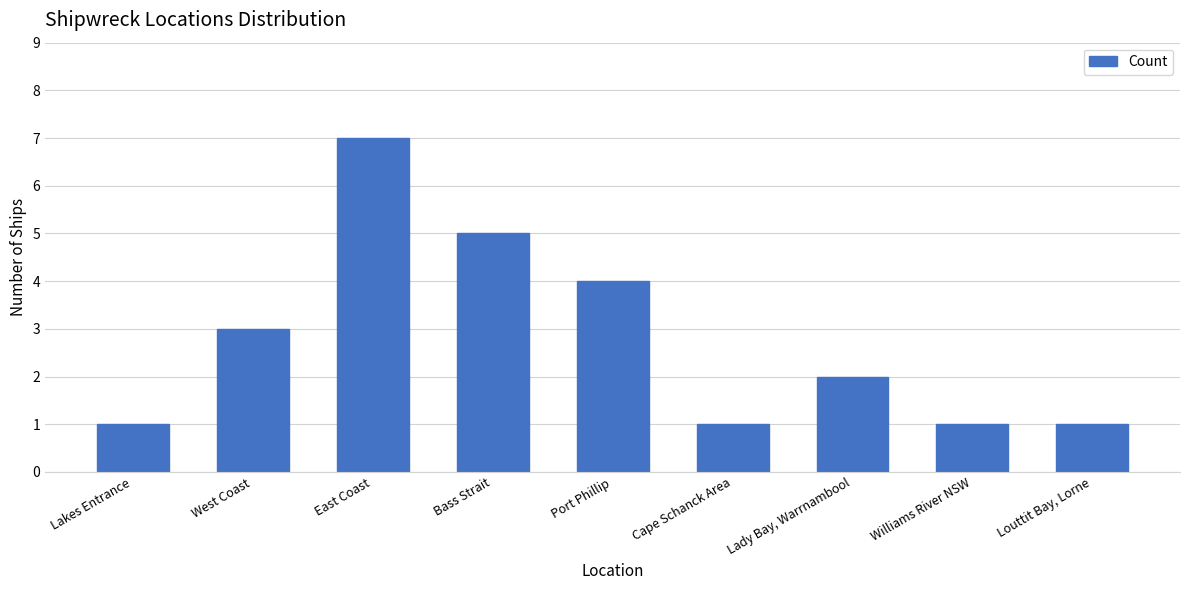

Is it true that the value at Louttit Bay, Lorne is 1?

True